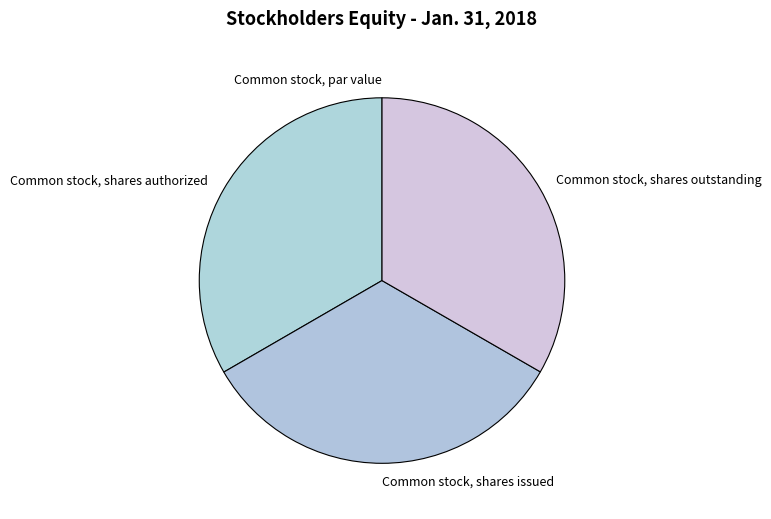

Is the sum of Common stock, shares outstanding and Common stock, shares authorized greater than half?

Yes